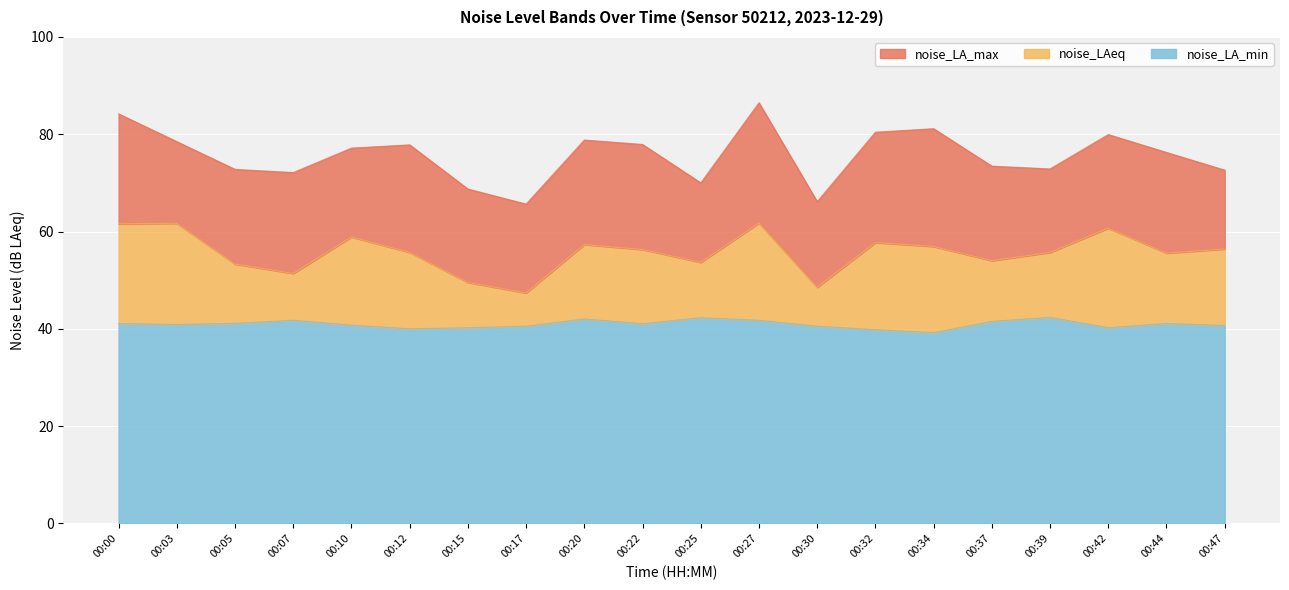

Is it true that noise_LA_min equals 39.8 at 00:32?

True